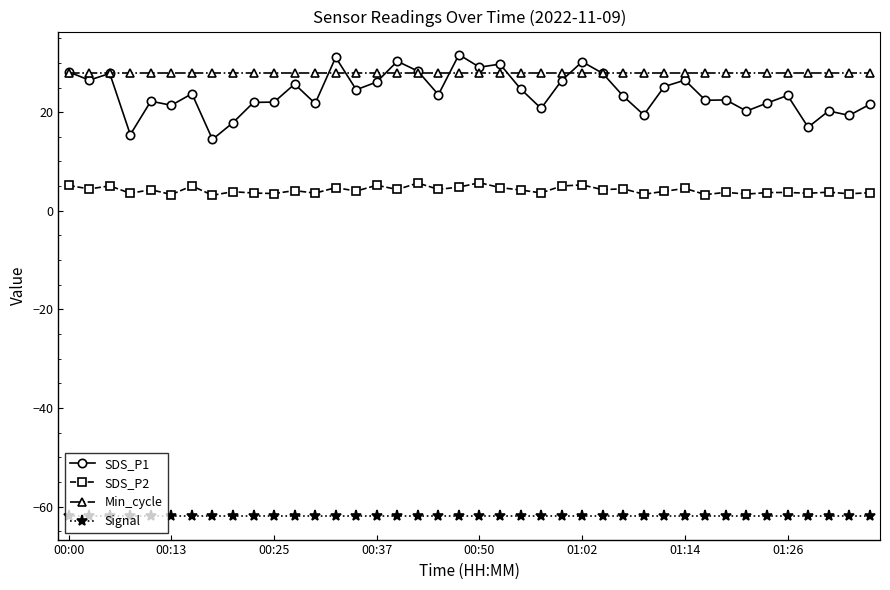

Which series has the largest range (max minus min)?

SDS_P1